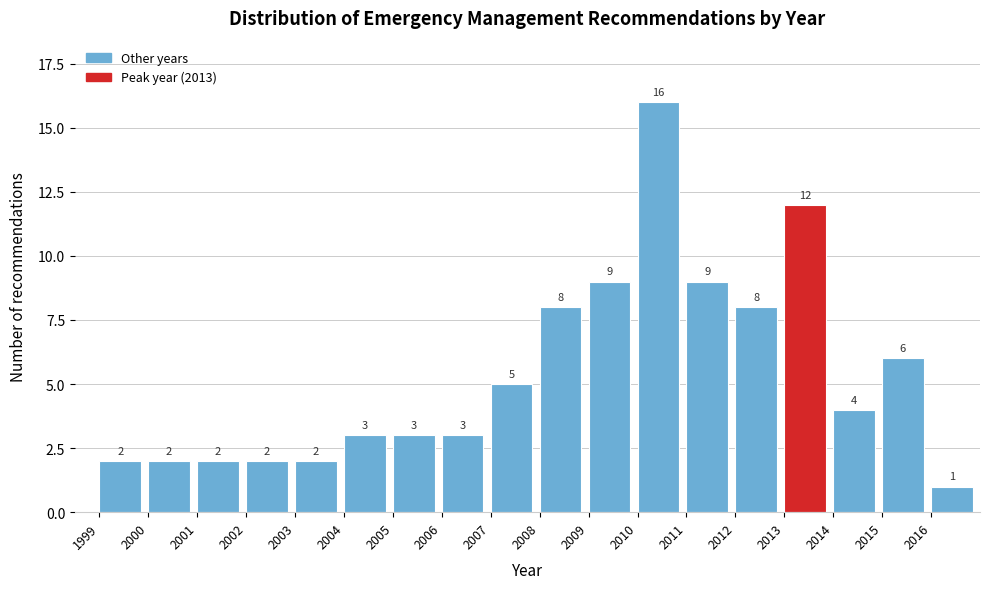

Reading left to right, list every bar in this chart as the range it spans on the x-axis followed by its height.

1999 to 2000: 2
2000 to 2001: 2
2001 to 2002: 2
2002 to 2003: 2
2003 to 2004: 2
2004 to 2005: 3
2005 to 2006: 3
2006 to 2007: 3
2007 to 2008: 5
2008 to 2009: 8
2009 to 2010: 9
2010 to 2011: 16
2011 to 2012: 9
2012 to 2013: 8
2013 to 2014: 12
2014 to 2015: 4
2015 to 2016: 6
2016 to 2017: 1